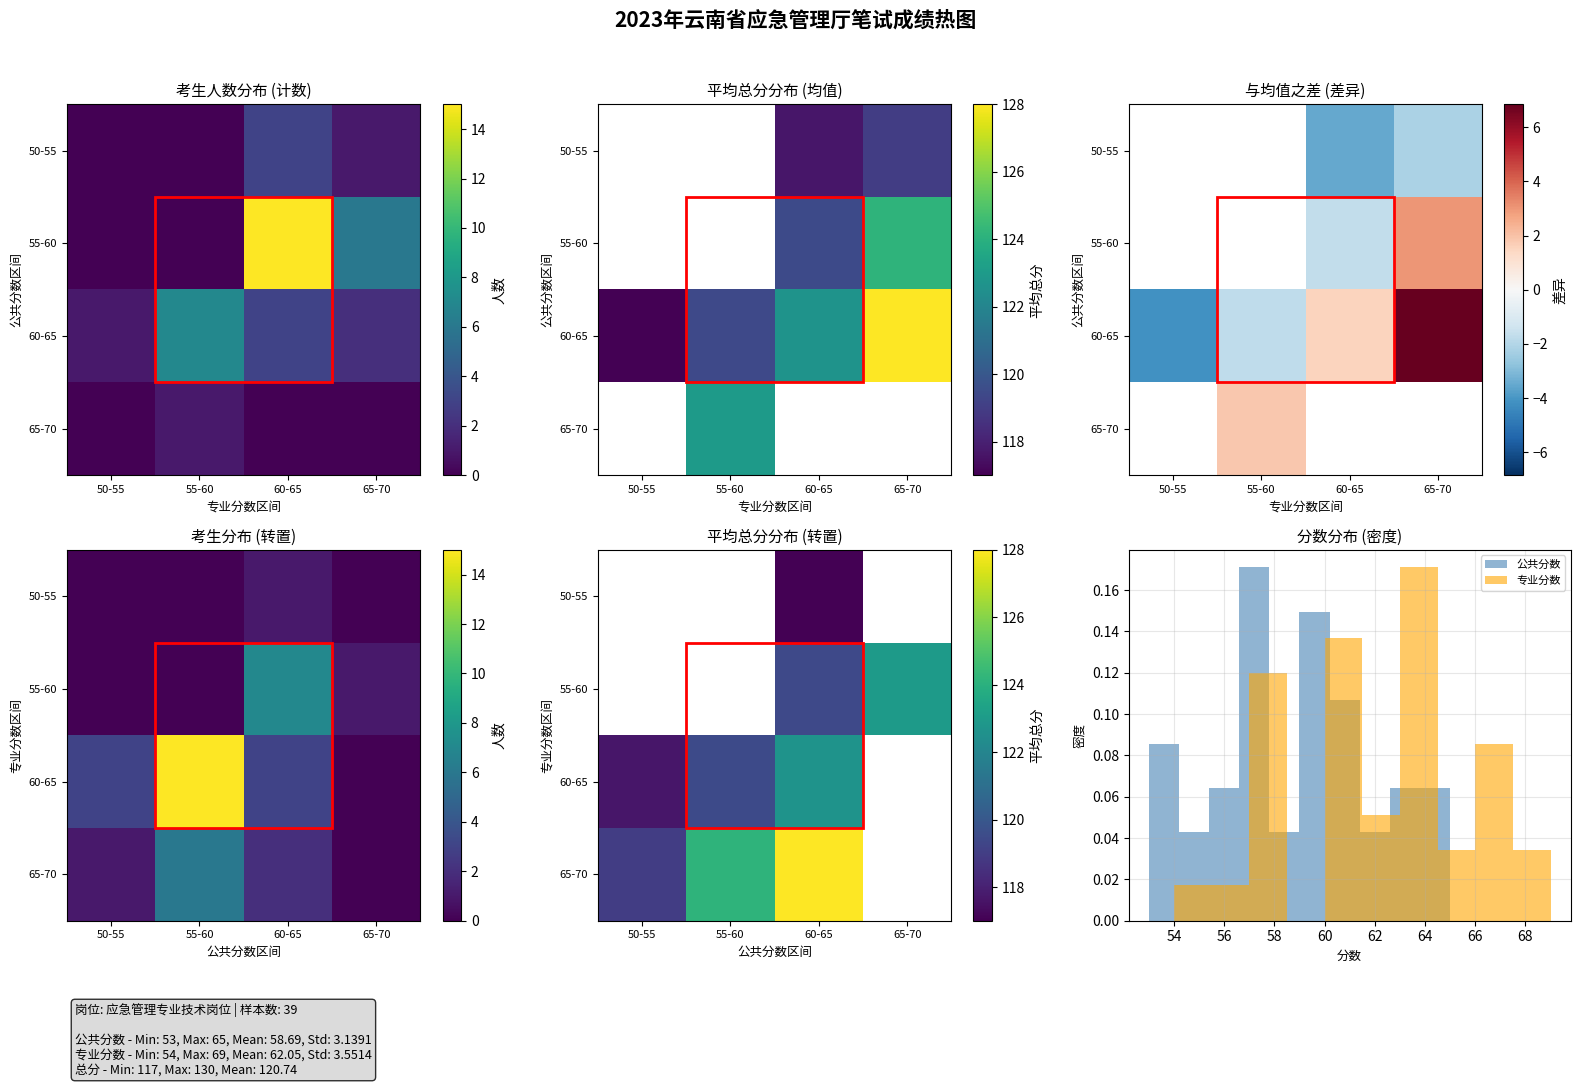

How many distinct data groups are displayed?

4